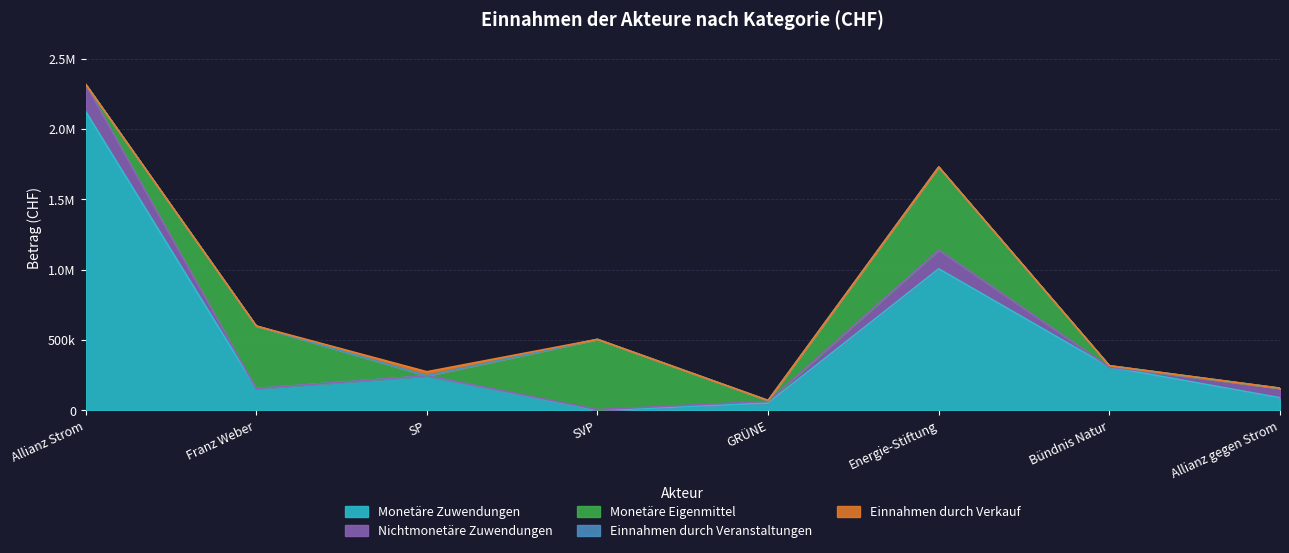

In Nichtmonetäre Zuwendungen, how many points are higher than both neighbors (excluding endpoints)?

1